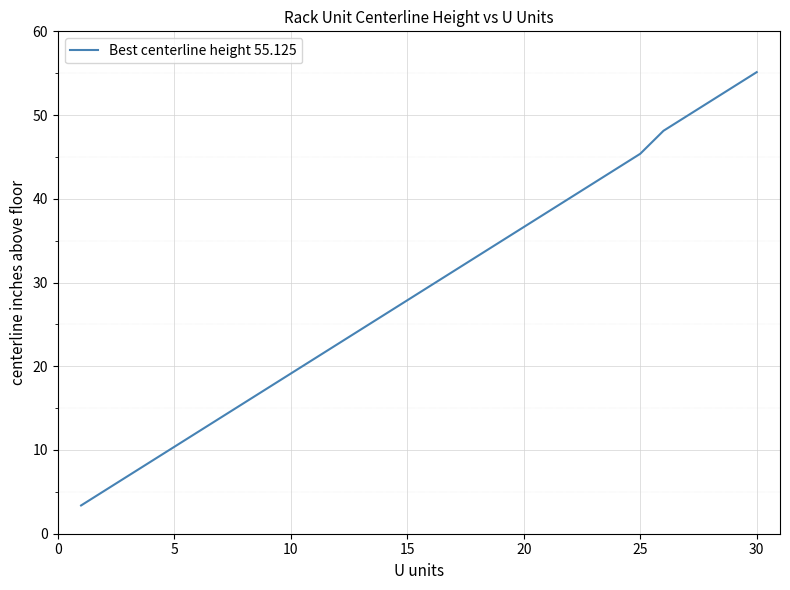

What is the average value?

28.9